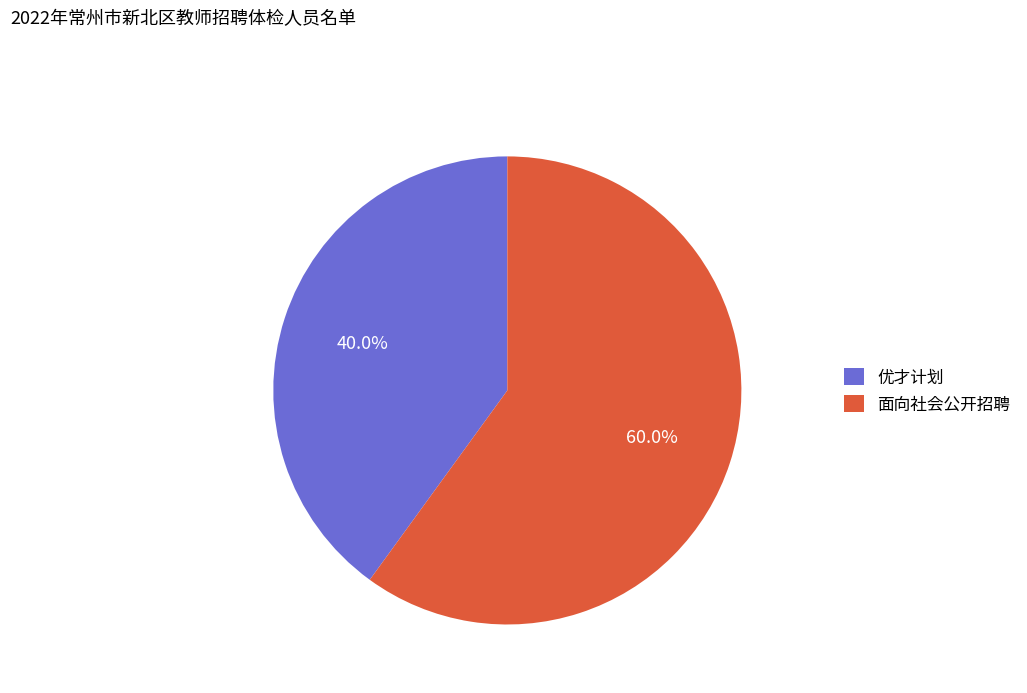

Count the number of slices in the pie.

2